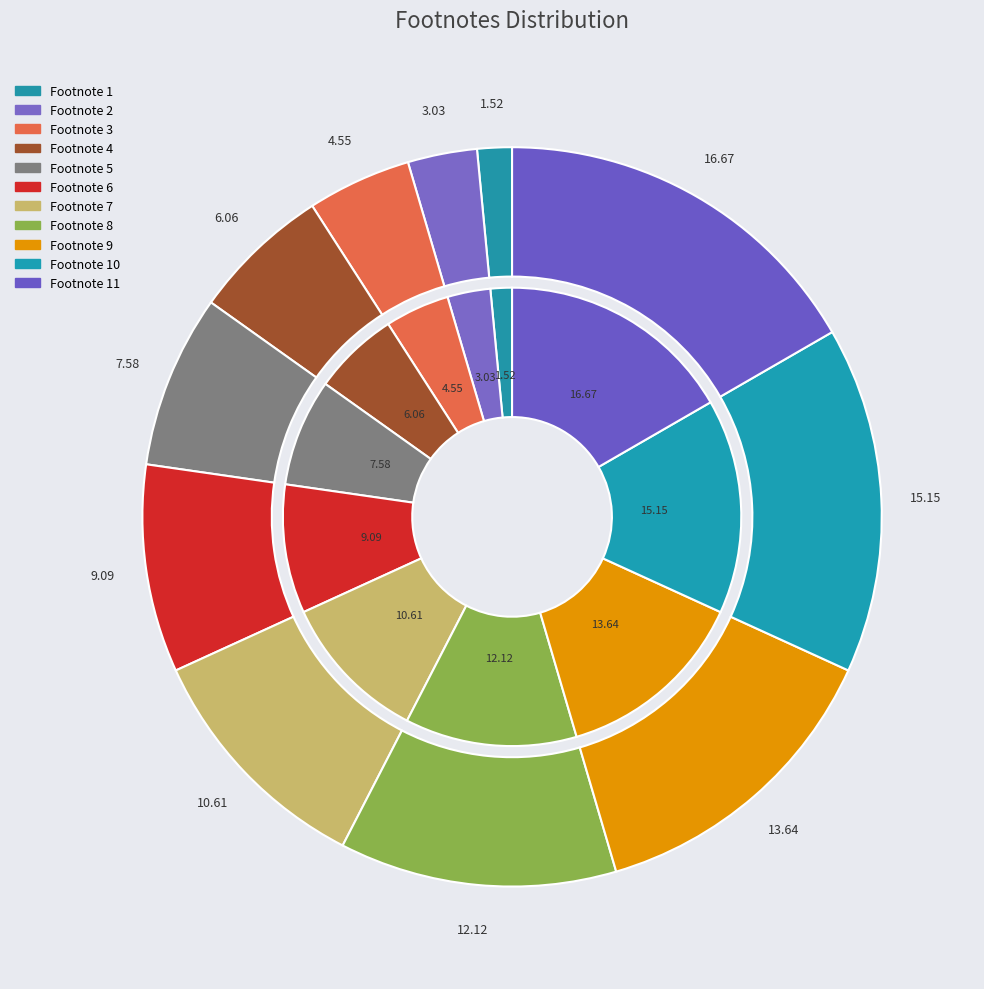

How many segments does this pie chart have?

11